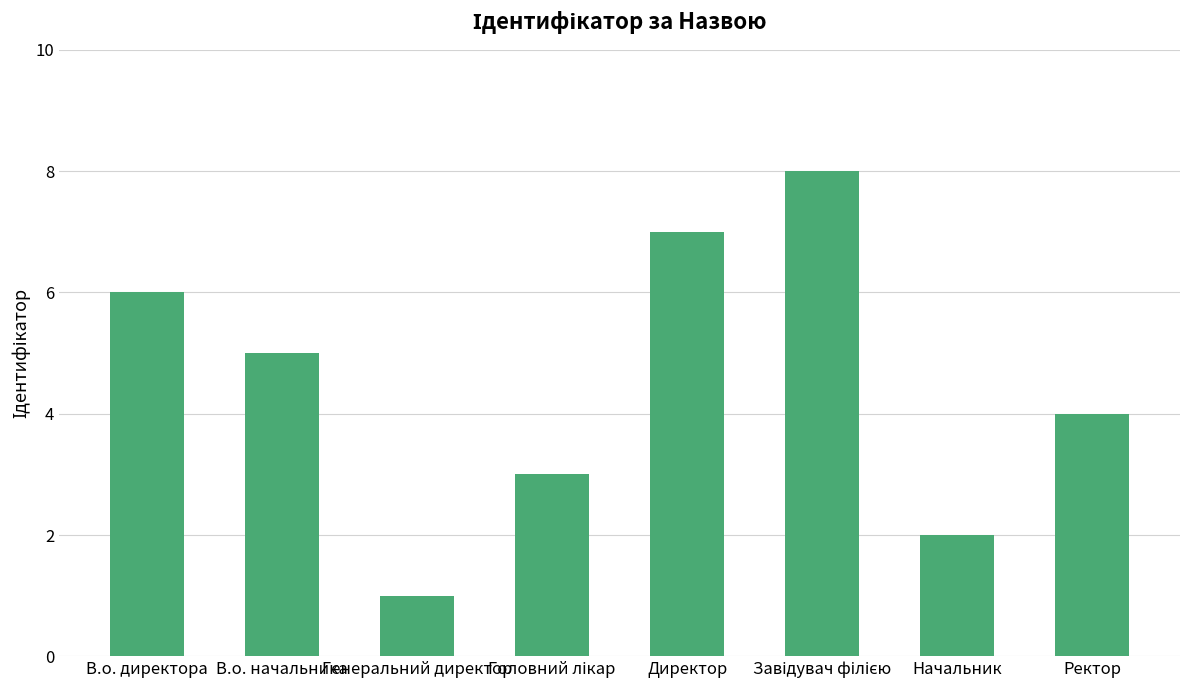

How many distinct data groups are displayed?

1